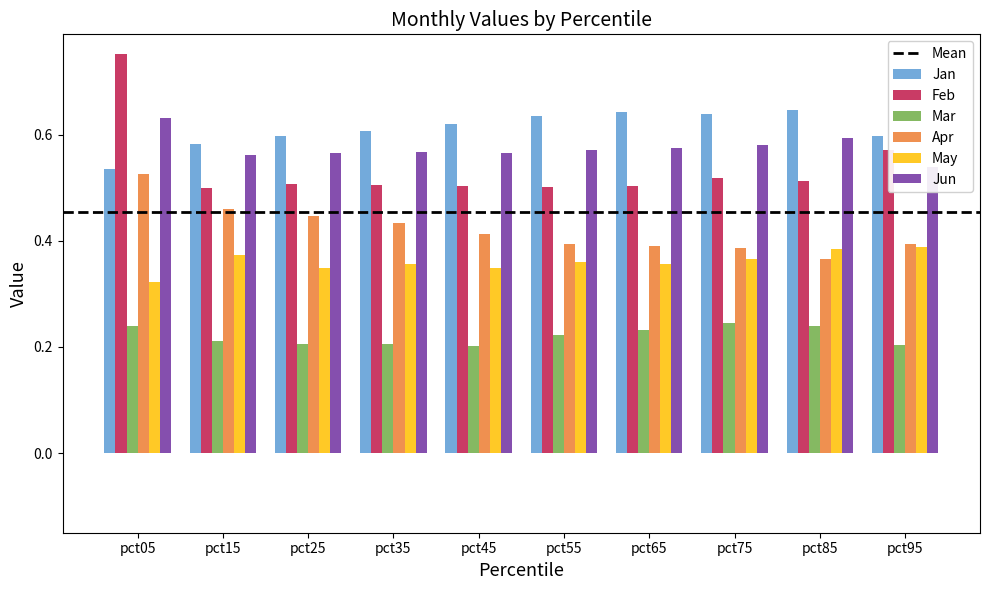

What are all the series names shown in the legend?

Jan, Feb, Mar, Apr, May, Jun